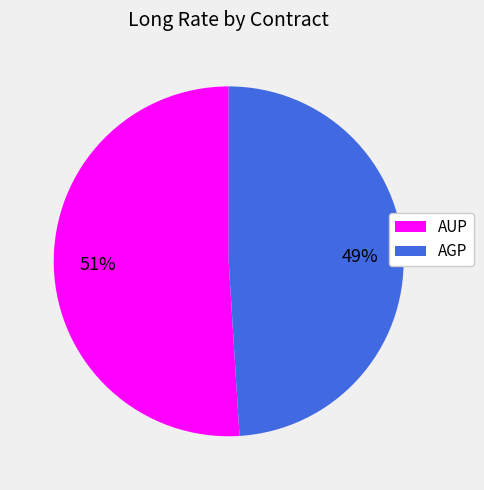

What is the smallest slice in the pie chart?

AGP